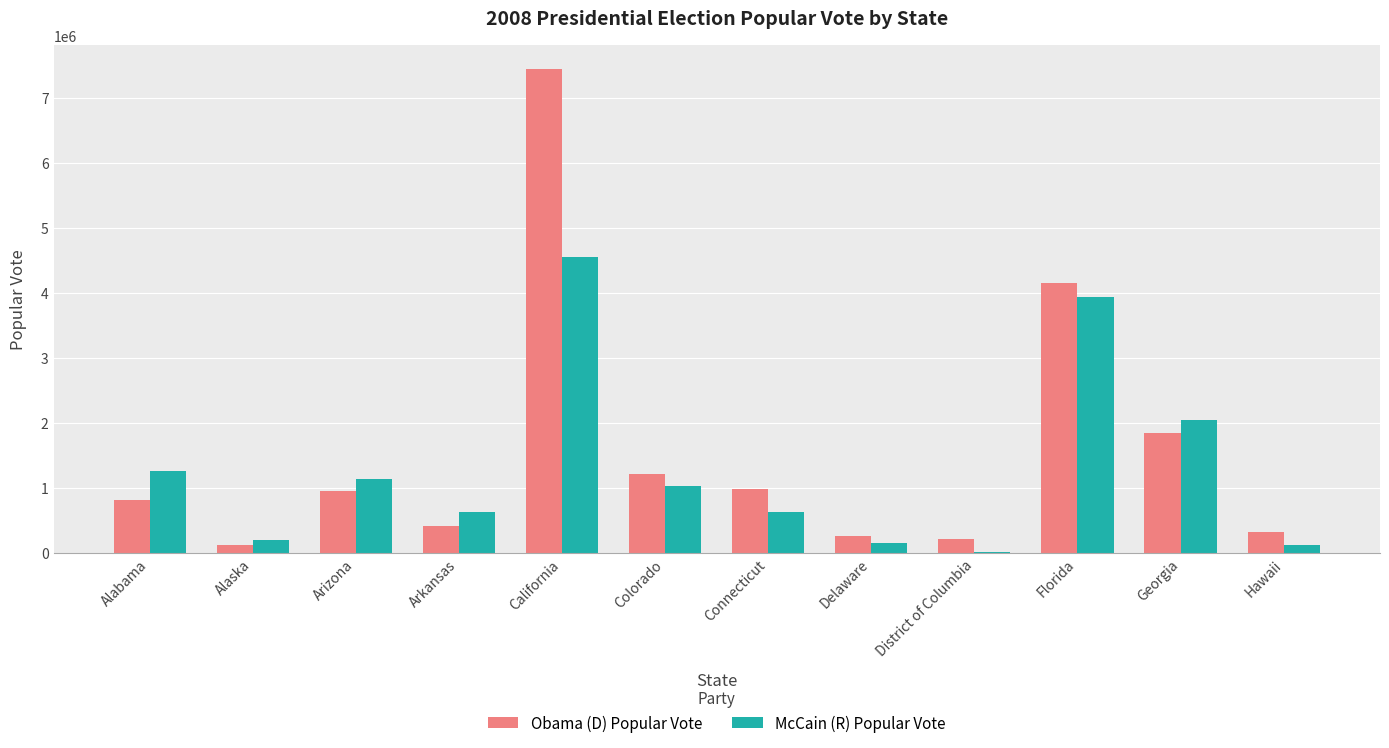

At which category is the sum across all series the highest?

California